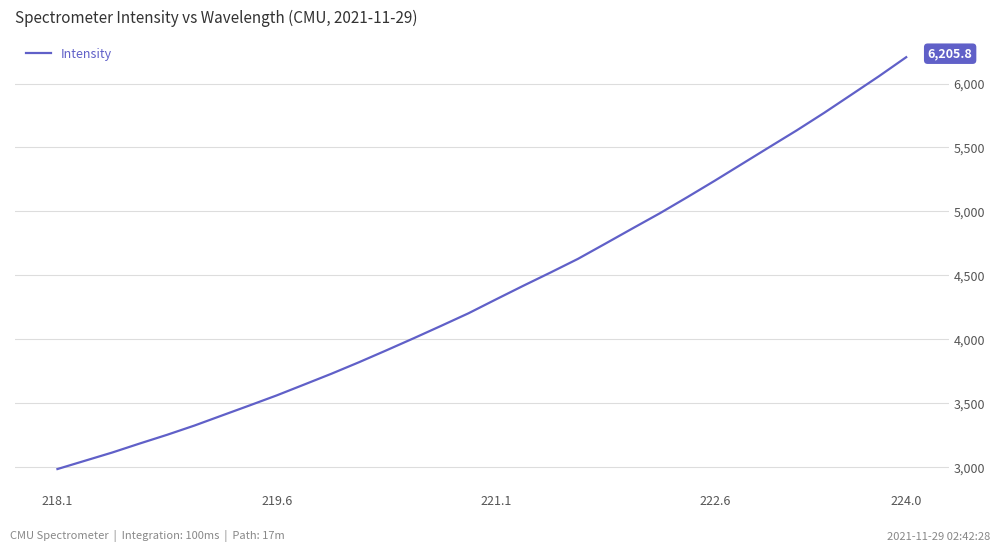

How many distinct data groups are displayed?

1